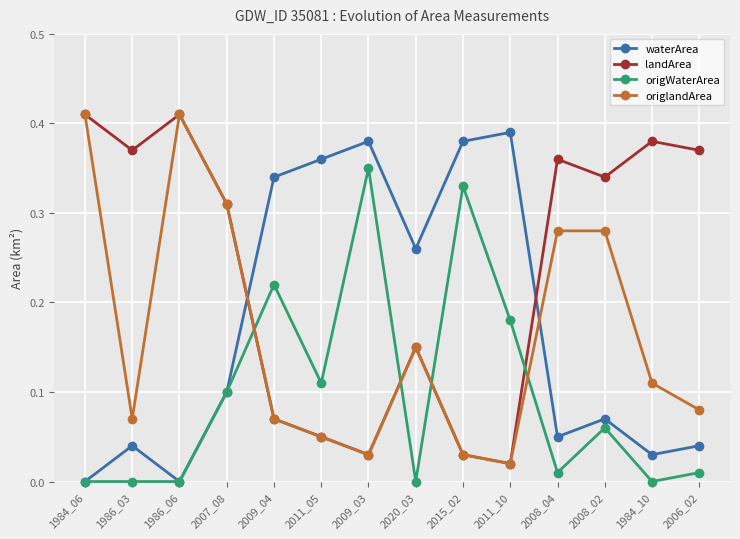

Which series has the largest total across all categories?

landArea